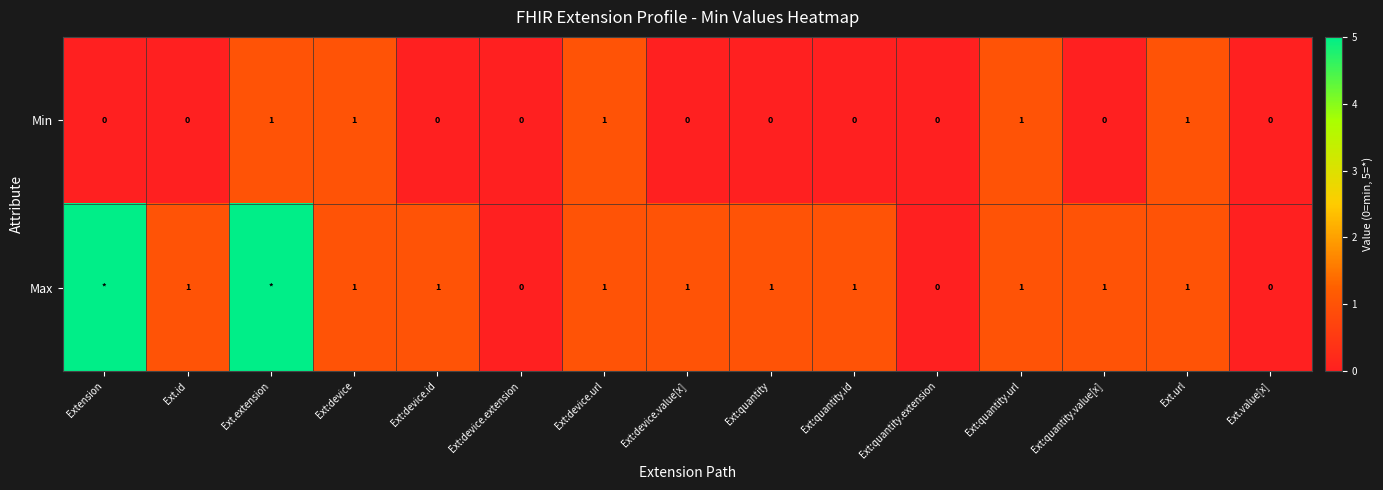

What is the difference between the second highest and minimum values in the Min series?

1